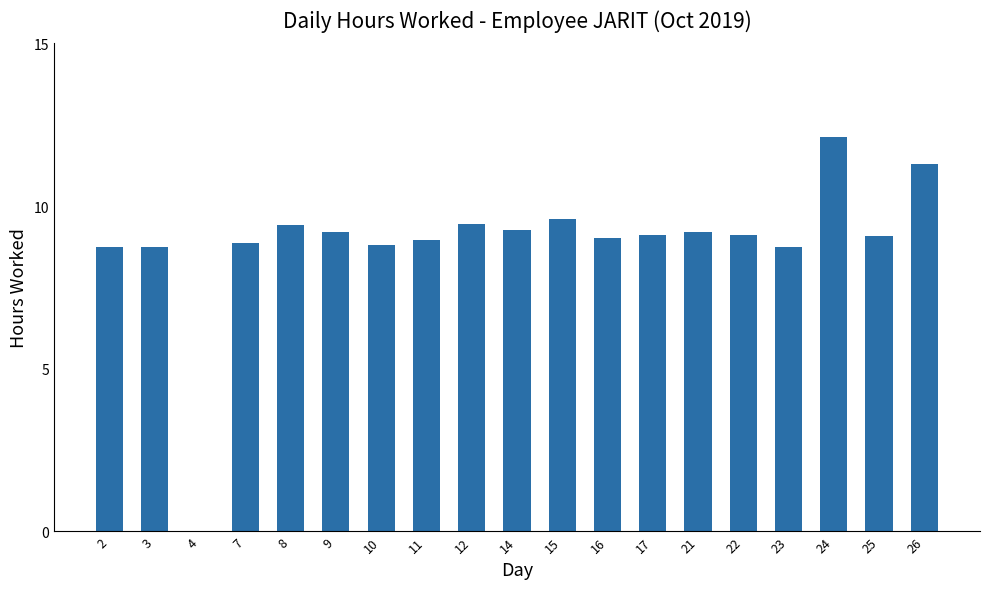

What is the sum of all values?

168.7